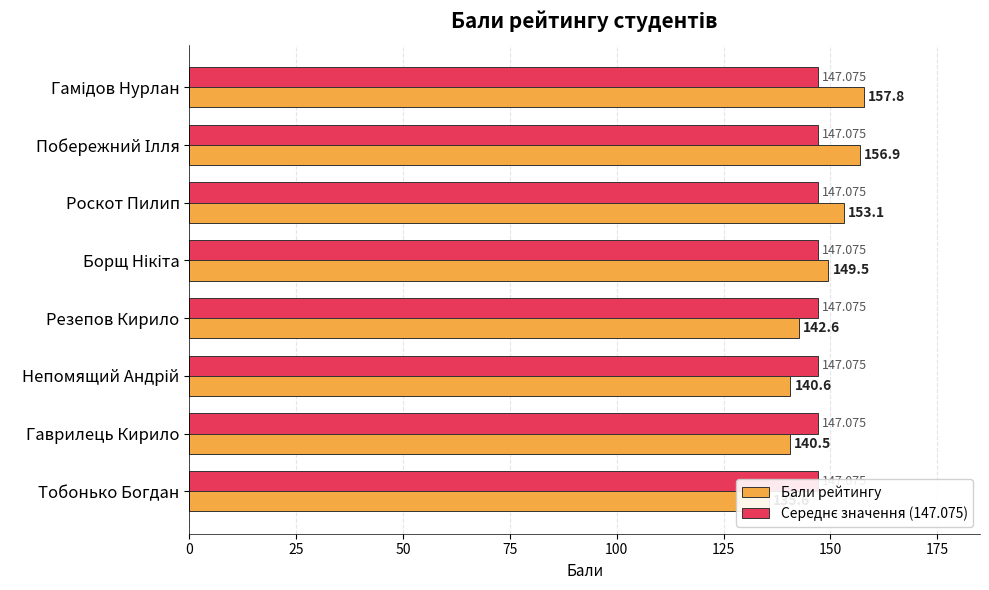

Which series changed the most between 0 and 50?

Бали рейтингу